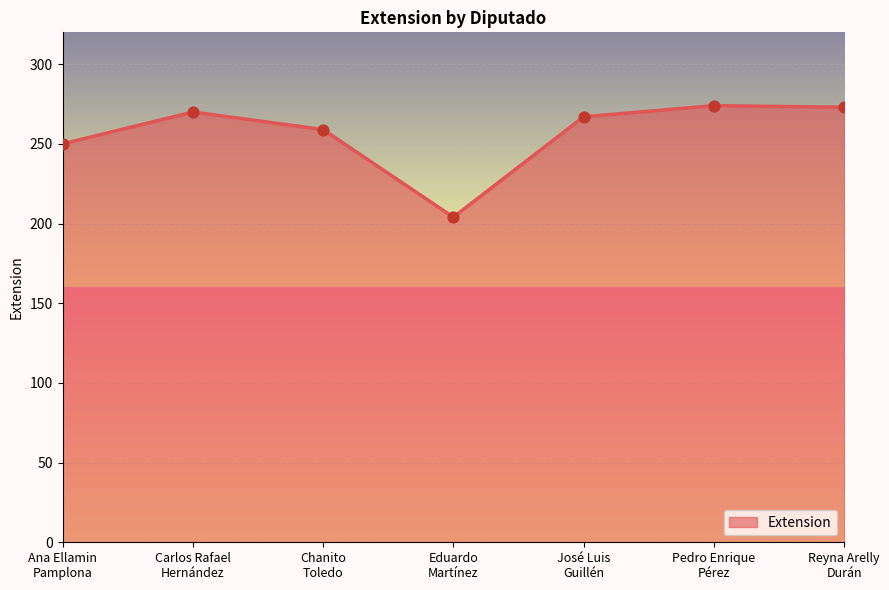

Approximately how many times larger is the value at Eduardo
Martínez compared to Ana Ellamin
Pamplona?

0.8